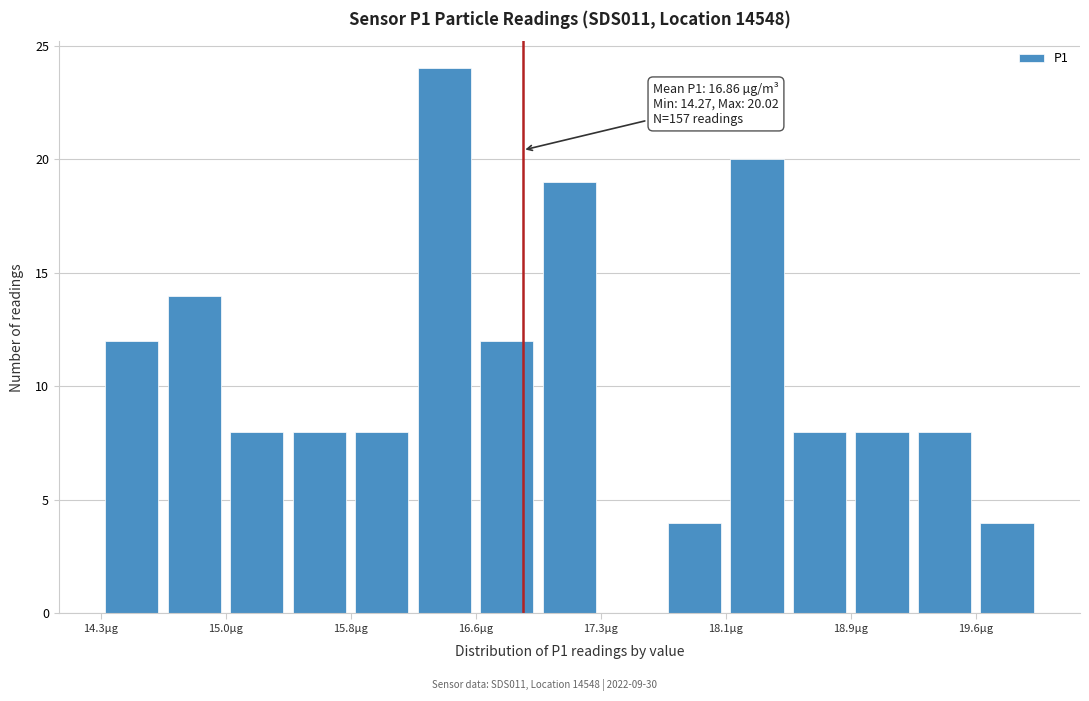

Read against the x-axis, roughly where is the centre of the tallest bar?

16.4